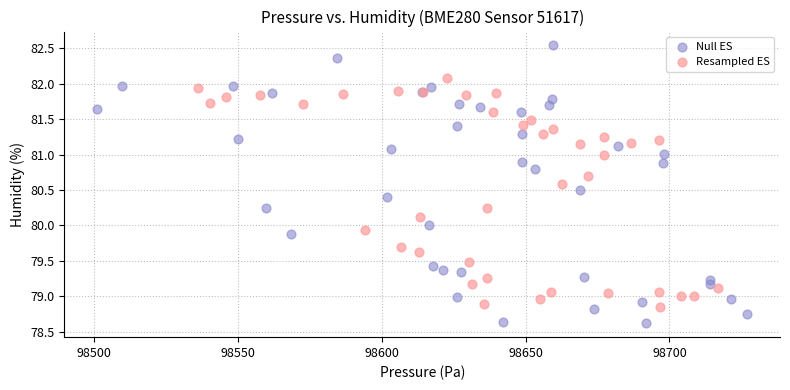

Which series contains the highest Y value?

Null ES